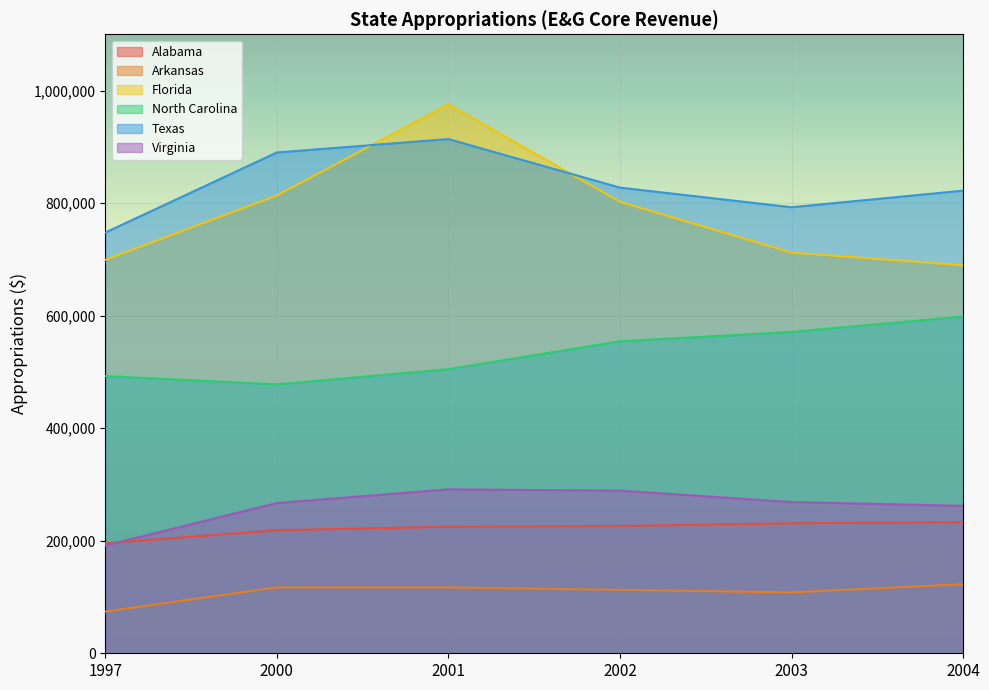

Is the value of Texas at 2004 greater than the value of North Carolina at 2003?

Yes